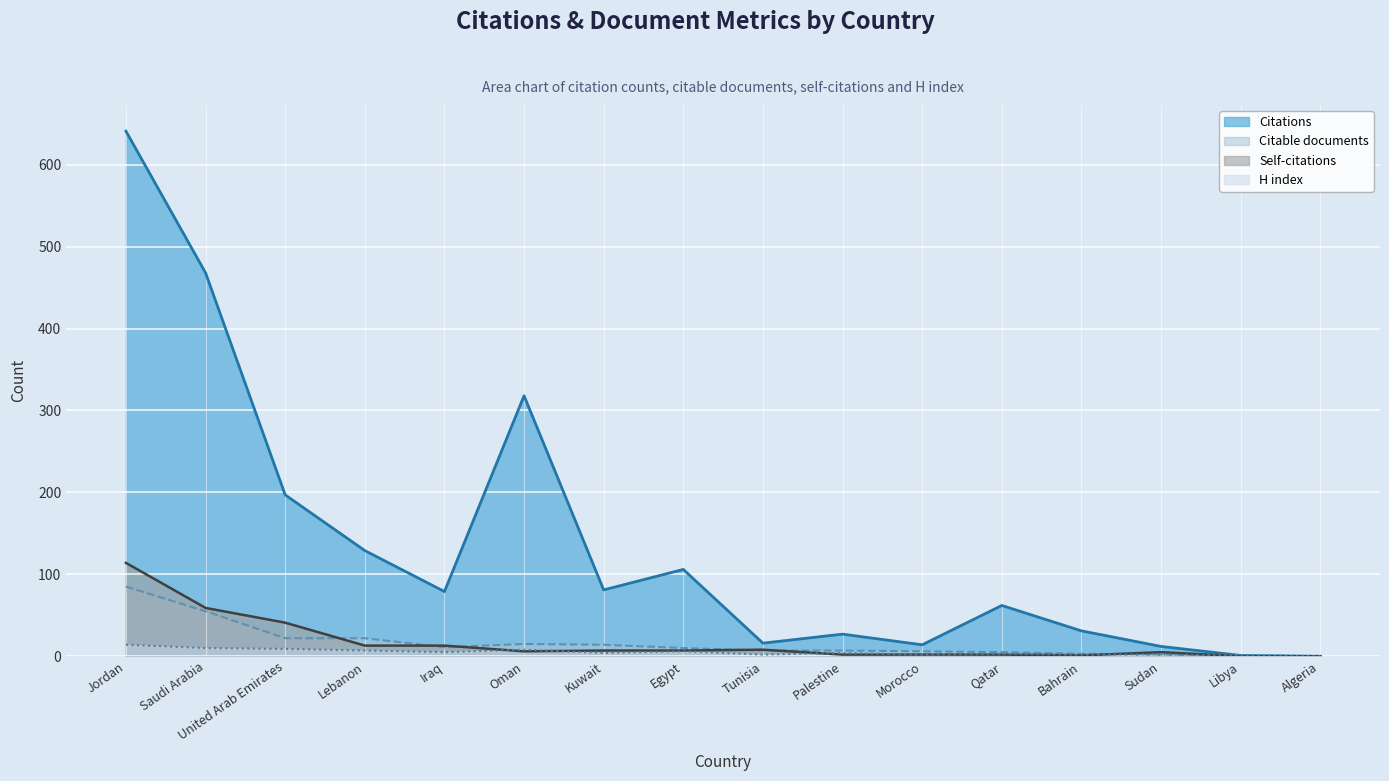

What is the difference between the Citations values at Qatar and Tunisia?

46